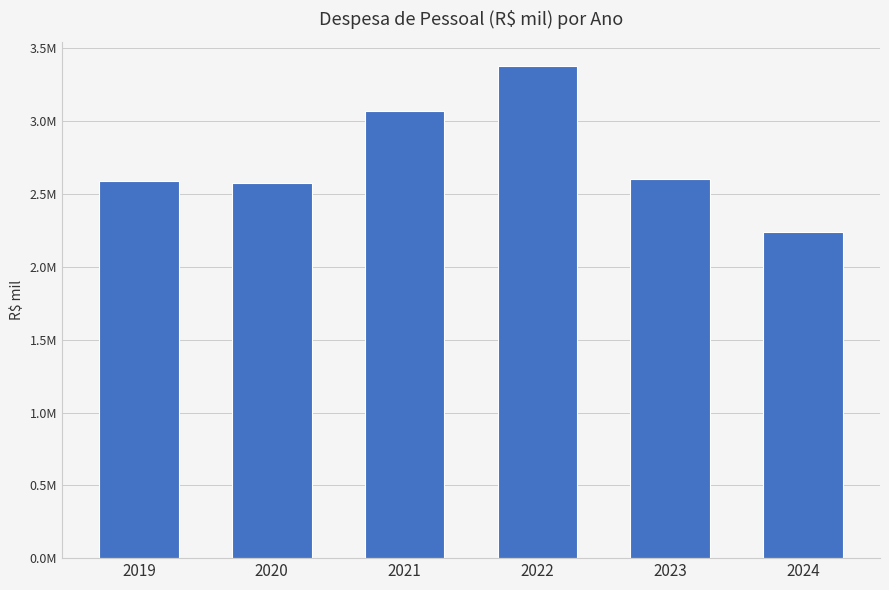

Are the bars horizontal?

No